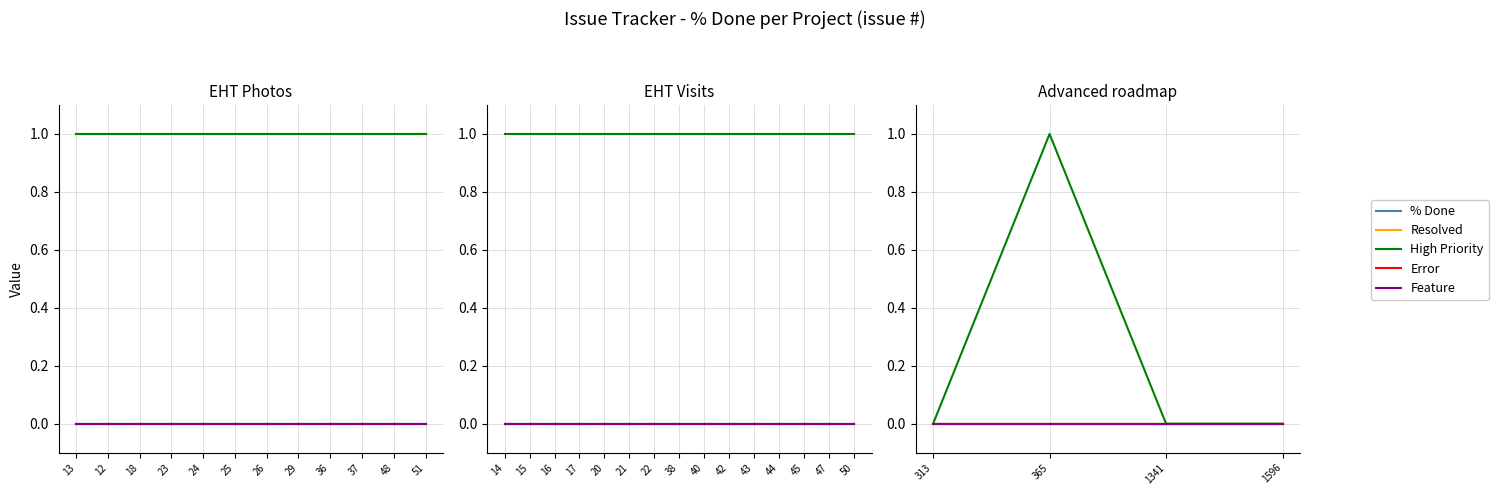

True or false: High Priority and Resolved cross at least once.

False